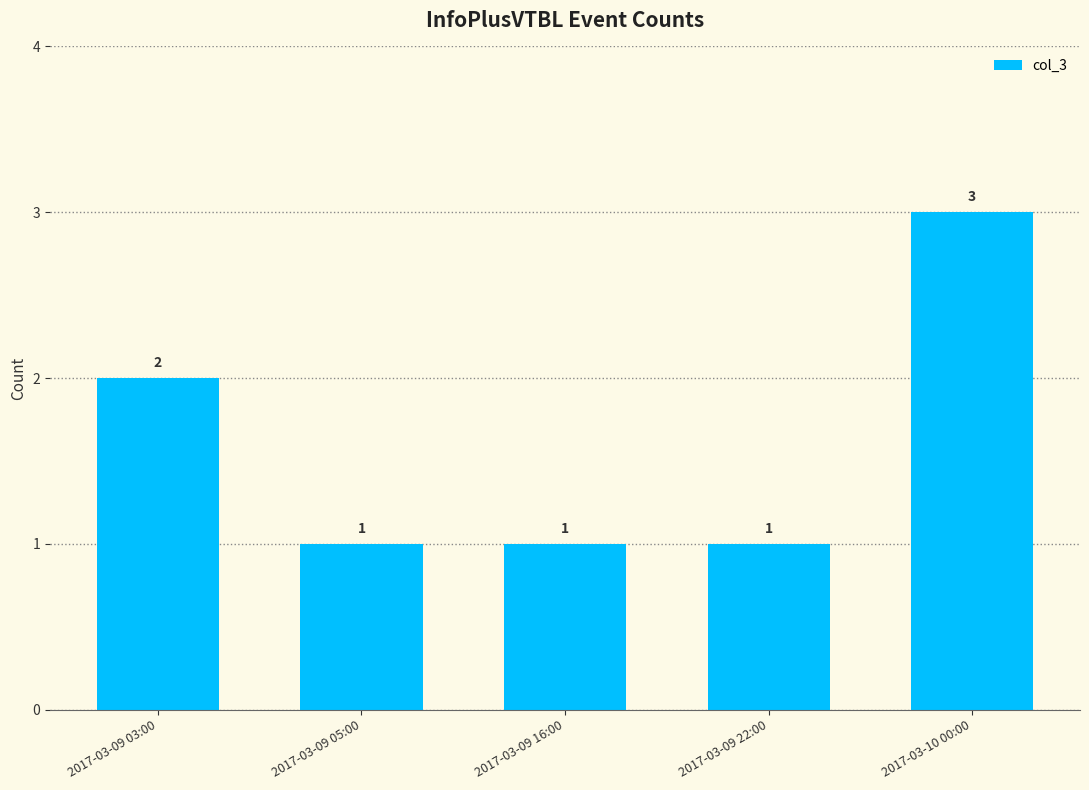

What is the greatest value displayed?

3